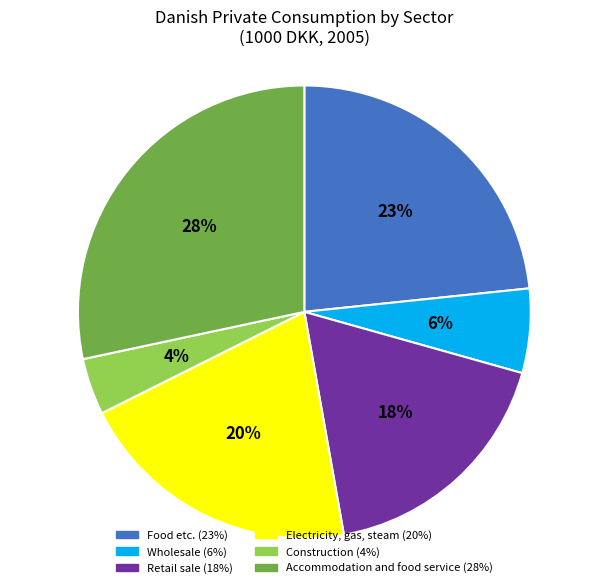

Is there a majority slice in this chart?

No